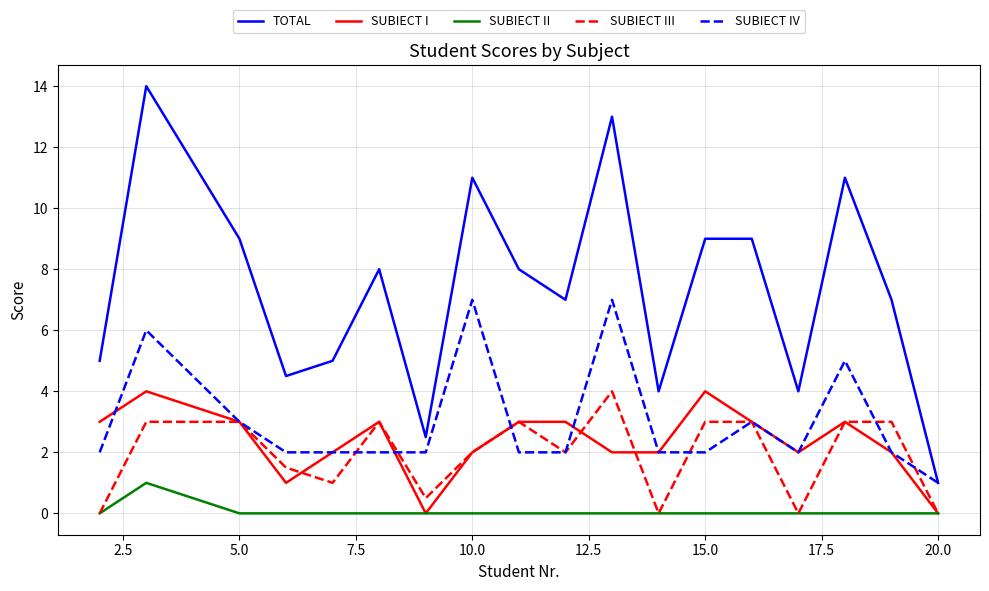

What is the maximum value for SUBIECT III?

4.0